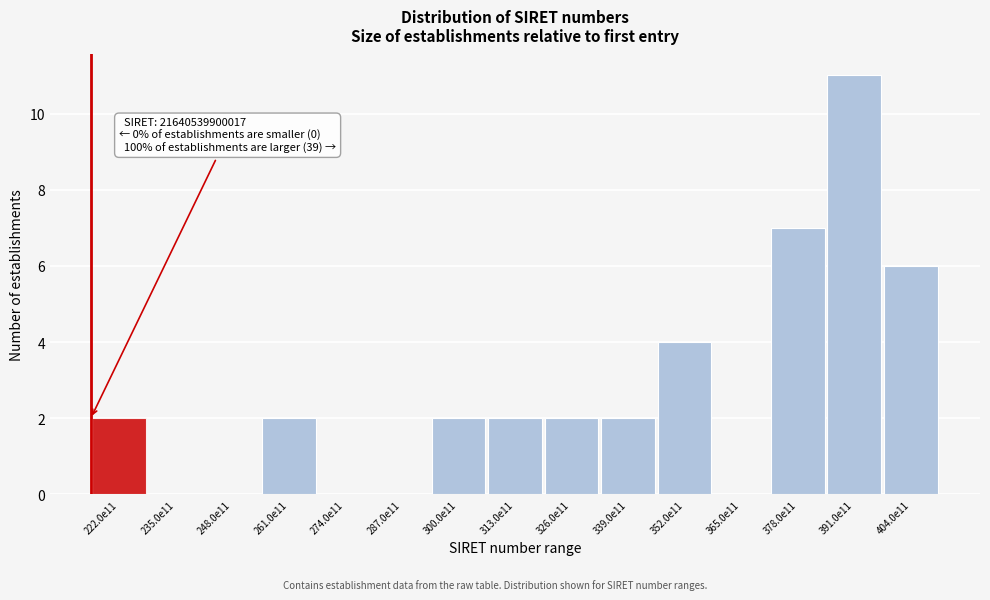

Reading right to left, what are all the values shown in this chart?

404.0e11=6	391.0e11=11	378.0e11=7	365.0e11=0	352.0e11=4	339.0e11=2	326.0e11=2	313.0e11=2	300.0e11=2	287.0e11=0	274.0e11=0	261.0e11=2	248.0e11=0	235.0e11=0	222.0e11=2